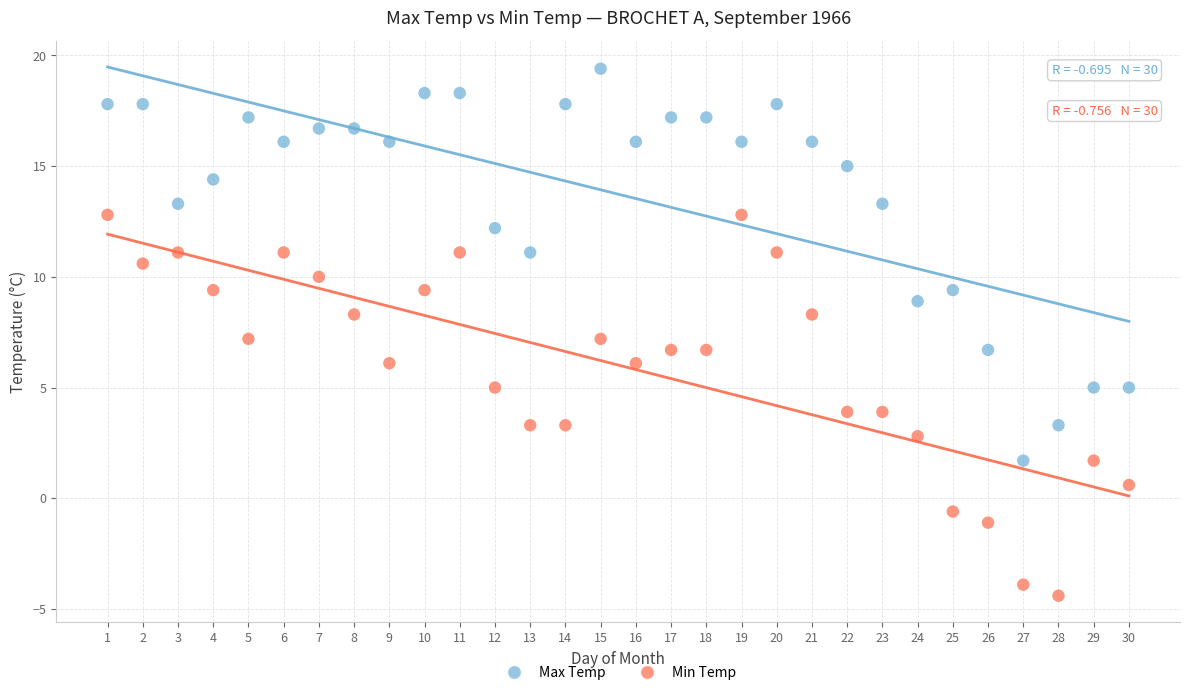

Across all data points, what is the range of X values (max minus min)?

29.0